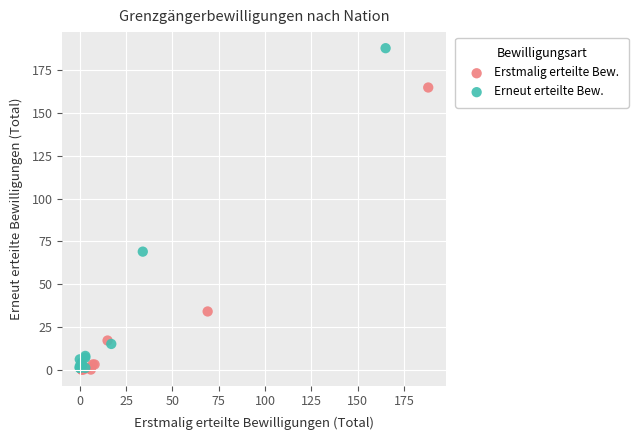

Which series has the largest Y range (max minus min)?

Erneut erteilte Bew.